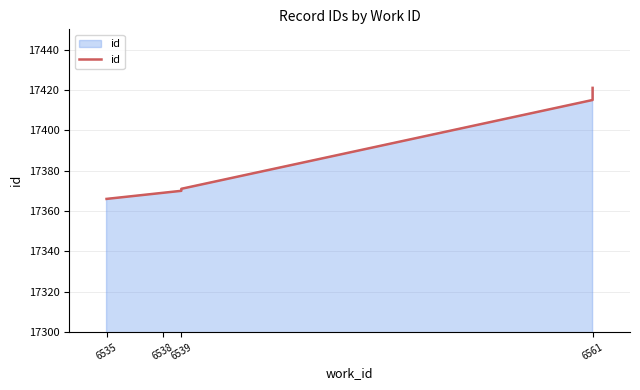

What is the label of the 7th point from the right?

6561